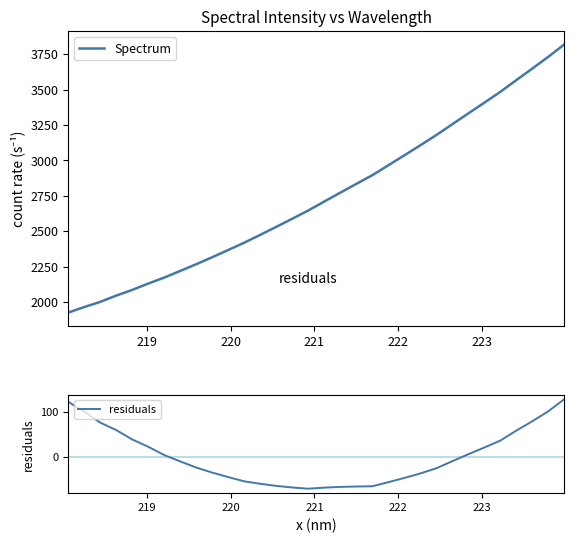

What is the lowest value of the Spectrum series?

1925.4